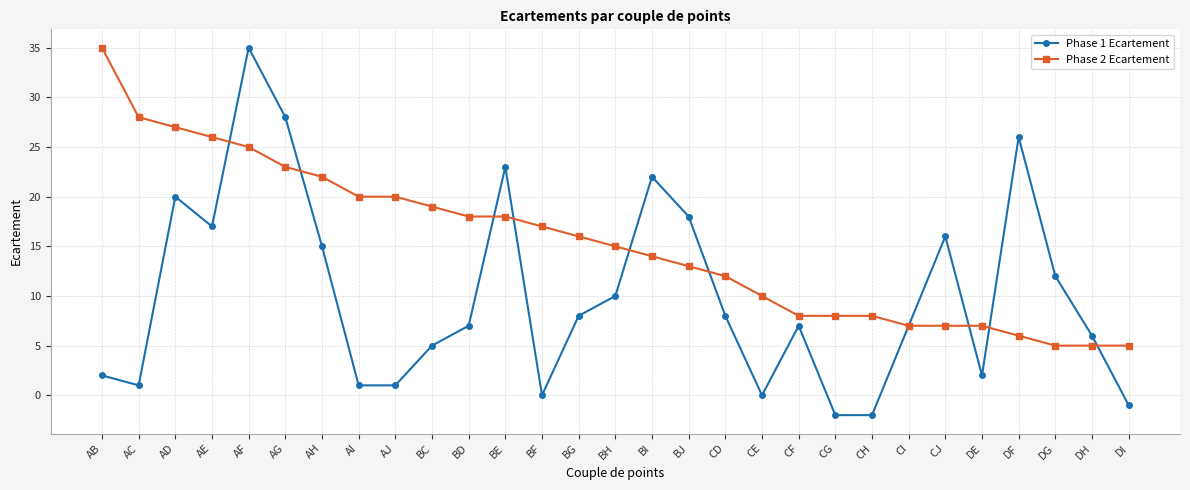

Rank the series by their average value, from lowest to highest.

Phase 1 Ecartement, Phase 2 Ecartement